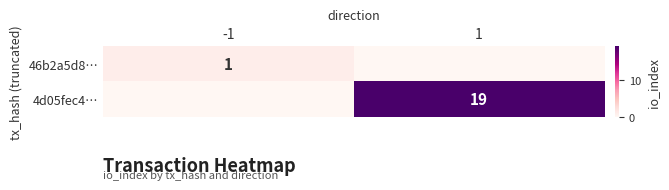

True or false: 4d05fec4… has a value of 19 at 1.

True